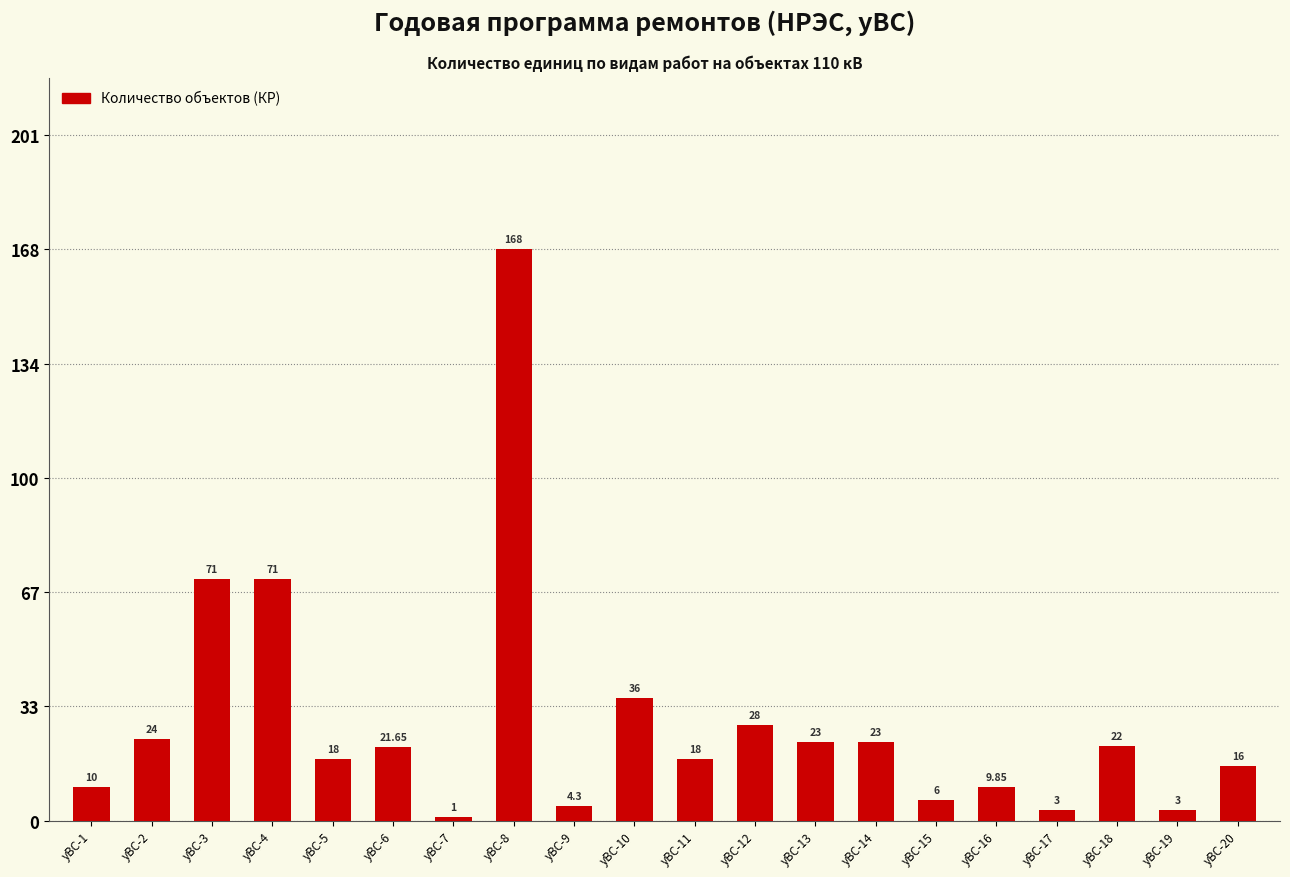

What is the difference between the values at уВС-1 and уВС-20?

6.0